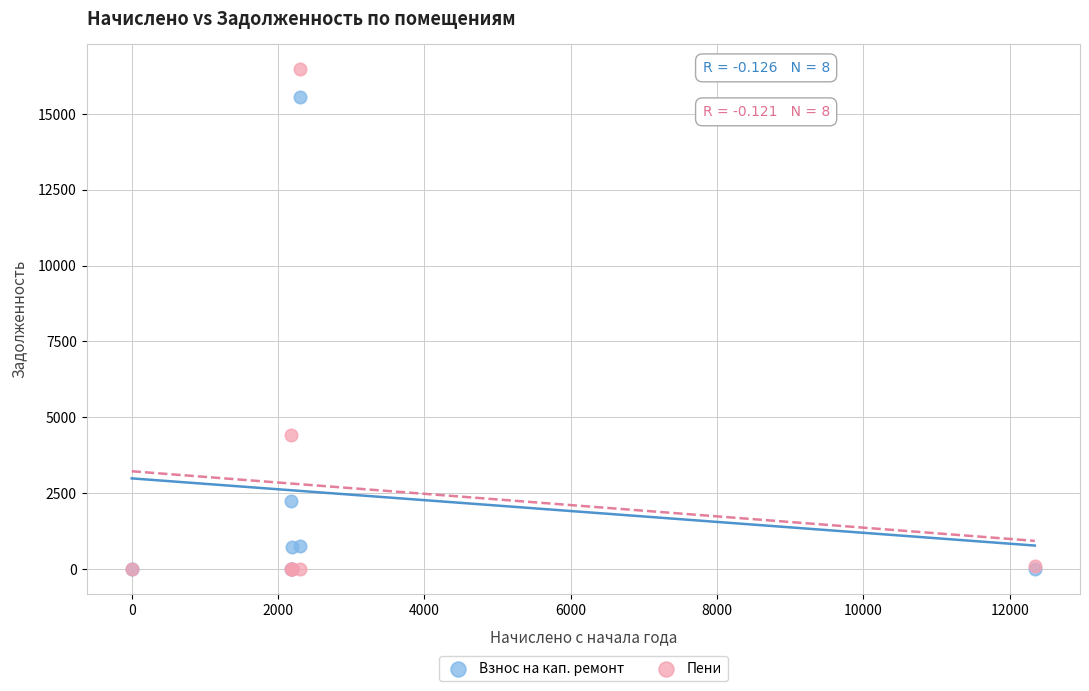

Which series has the largest Y range (max minus min)?

Пени